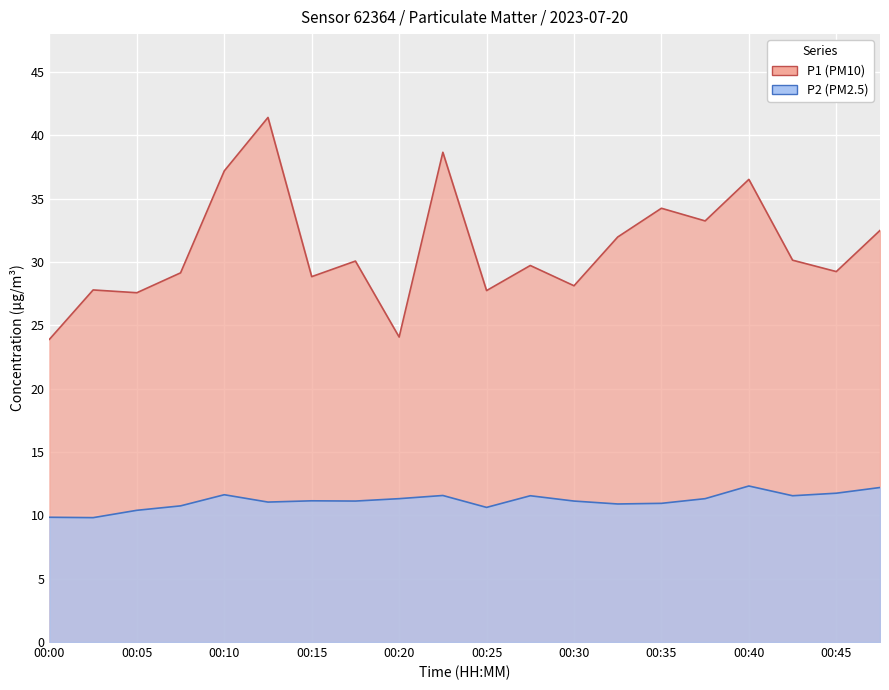

The value of P1 at 00:12 is 66.7. True or false?

False